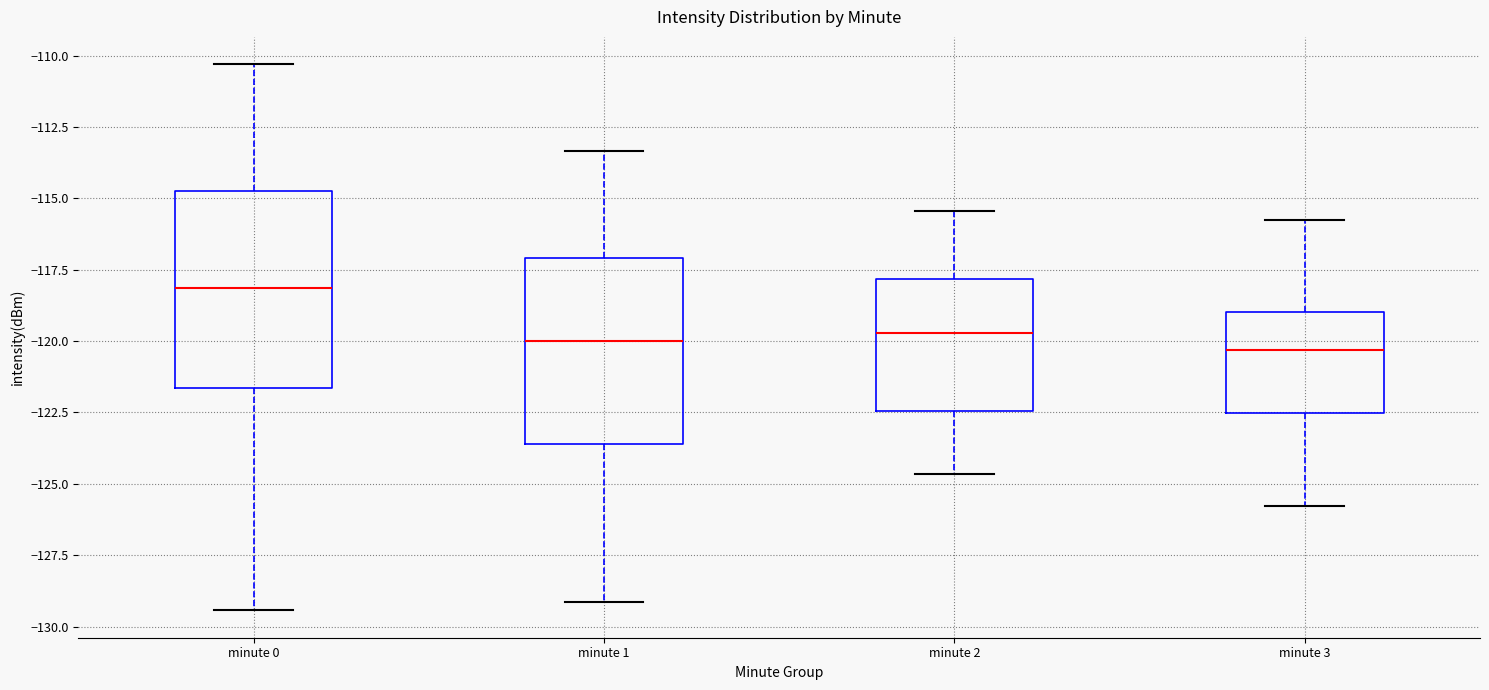

Reading left to right, read every box against the y-axis: the position of its median line, the range the box covers, and the ends of its whiskers. The values are not printed on the chart, so give them approximately, as read against the axis.

minute 0: median -118.0, box -121.5 to -114.5, whiskers -129.5 to -110.5
minute 1: median -120.0, box -123.5 to -117.0, whiskers -129.0 to -113.5
minute 2: median -119.5, box -122.5 to -118.0, whiskers -124.5 to -115.5
minute 3: median -120.5, box -122.5 to -119.0, whiskers -126.0 to -116.0